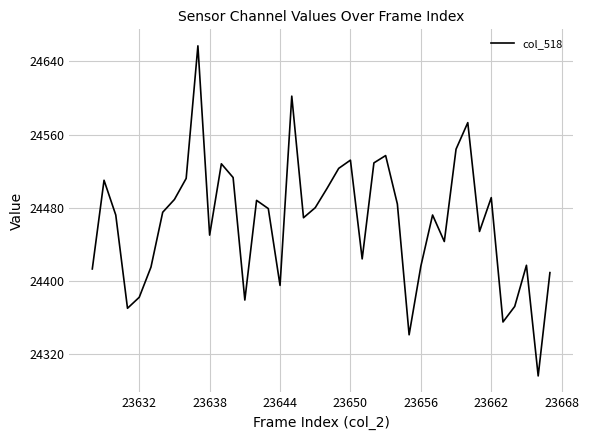

What is the difference between the maximum and minimum values?

361